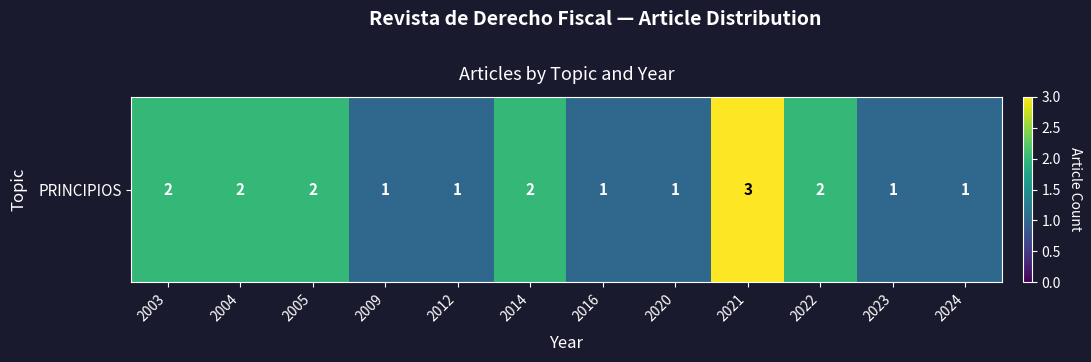

What is the minimum value shown in the chart?

1